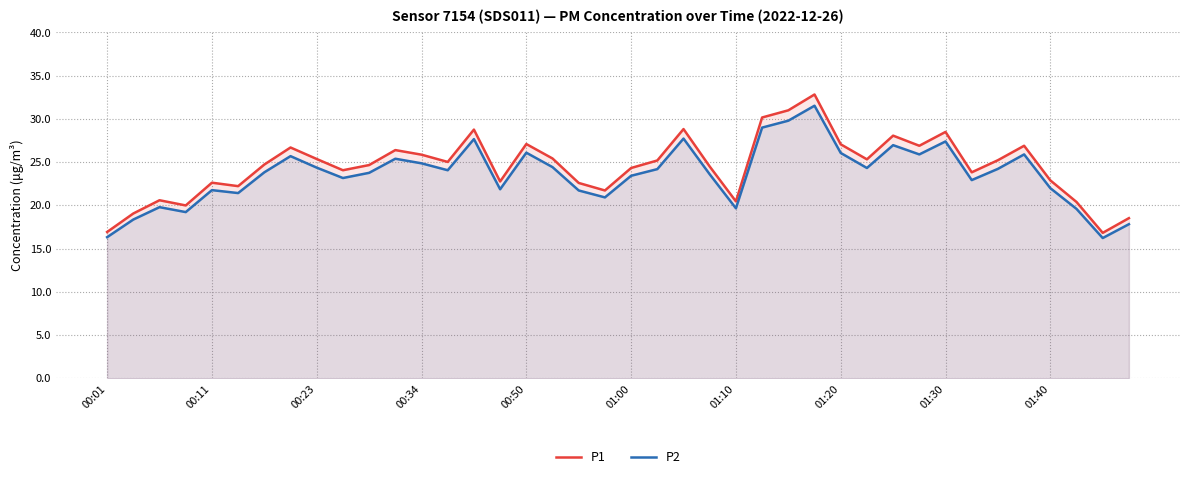

The value of P2 at 01:00 is 23.4. True or false?

True